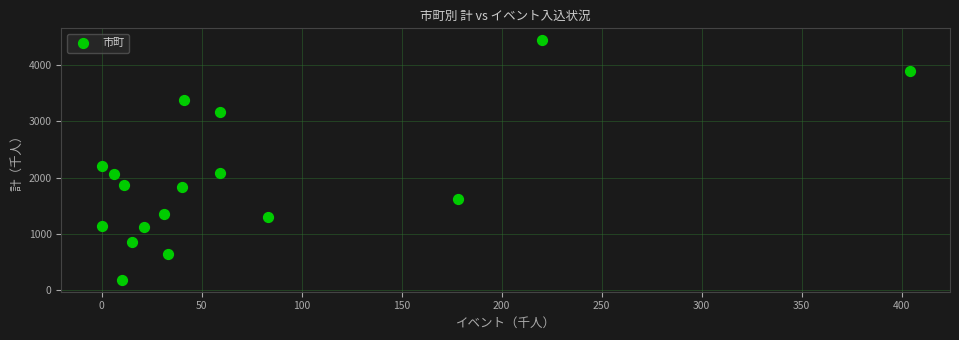

What Y value in the scatter plot is closest to 2314?

2211